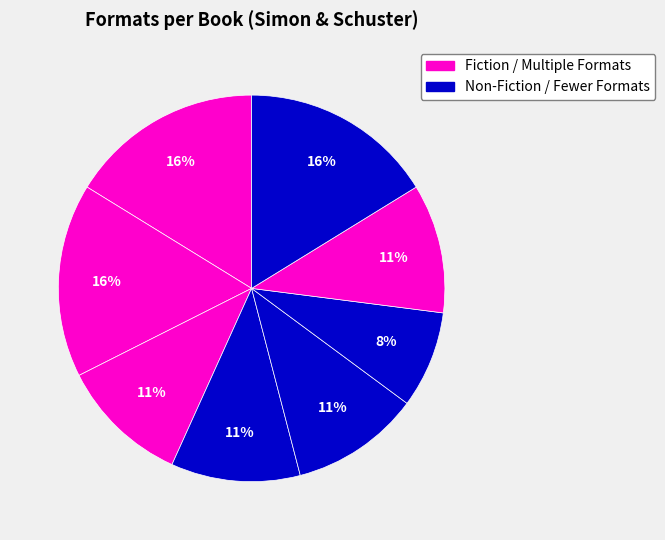

How many segments does this pie chart have?

8